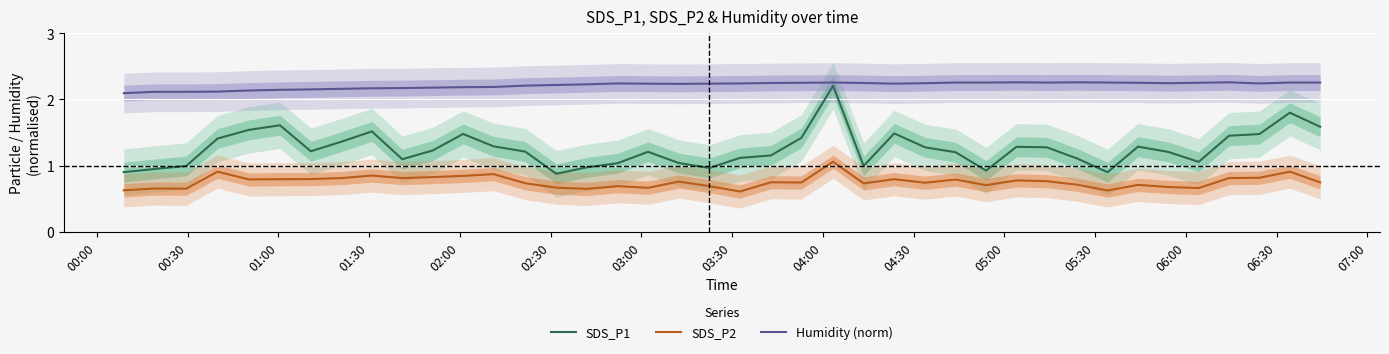

True or false: SDS_P1 and SDS_P2 cross at least once.

False